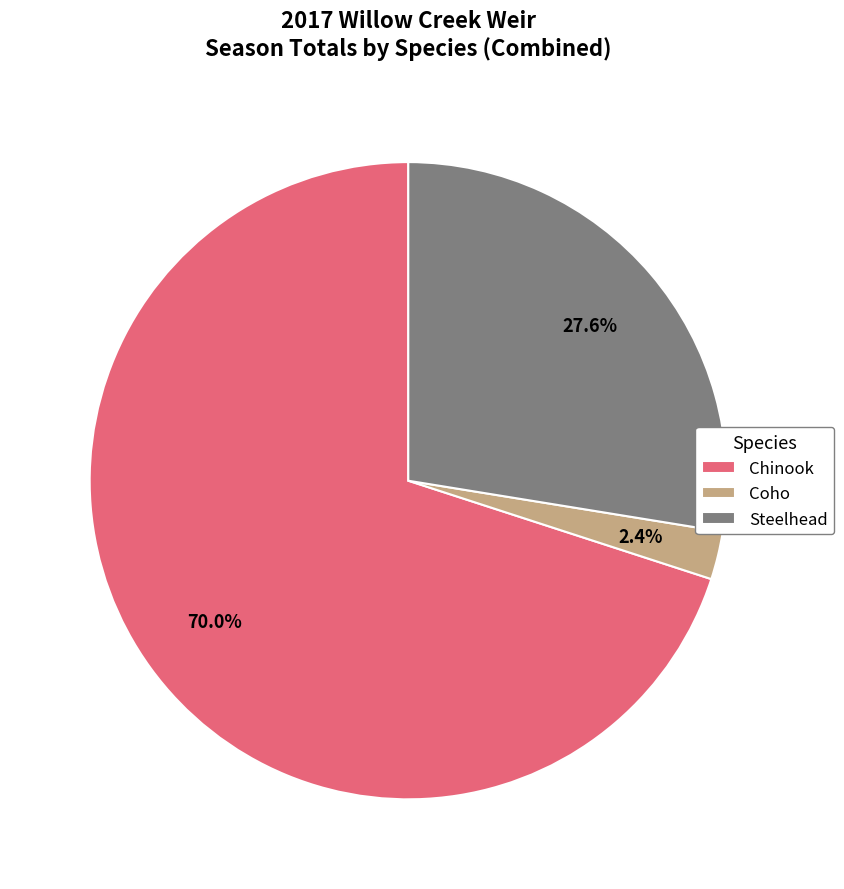

Is it true that Chinook is 70% of the pie?

True